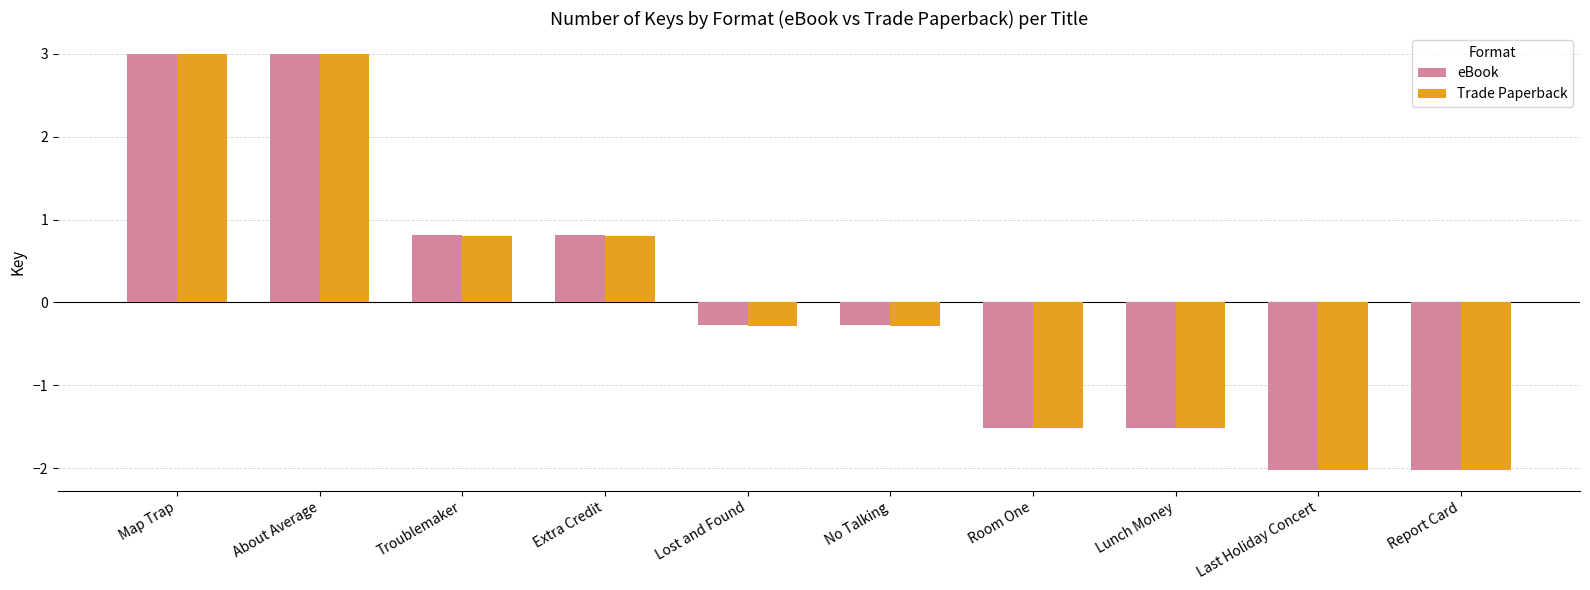

At which label does eBook first exceed 0?

Map Trap